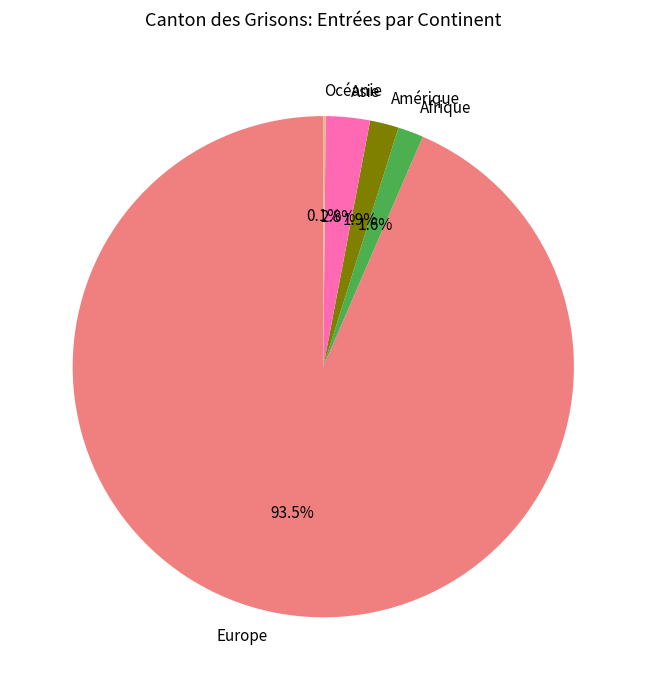

True or false: Afrique accounts for 2% of the total.

True